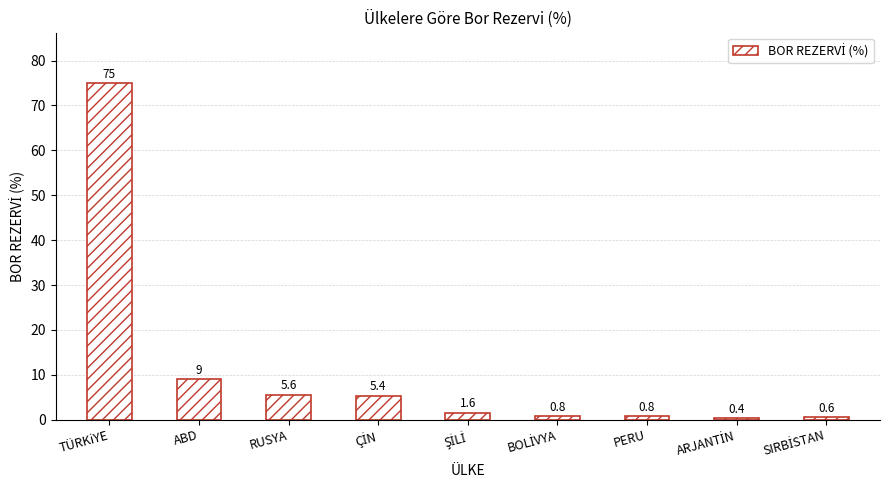

Reading left to right, what are all the values shown in this chart?

75.0	9.0	5.6	5.4	1.6	0.8	0.8	0.4	0.6